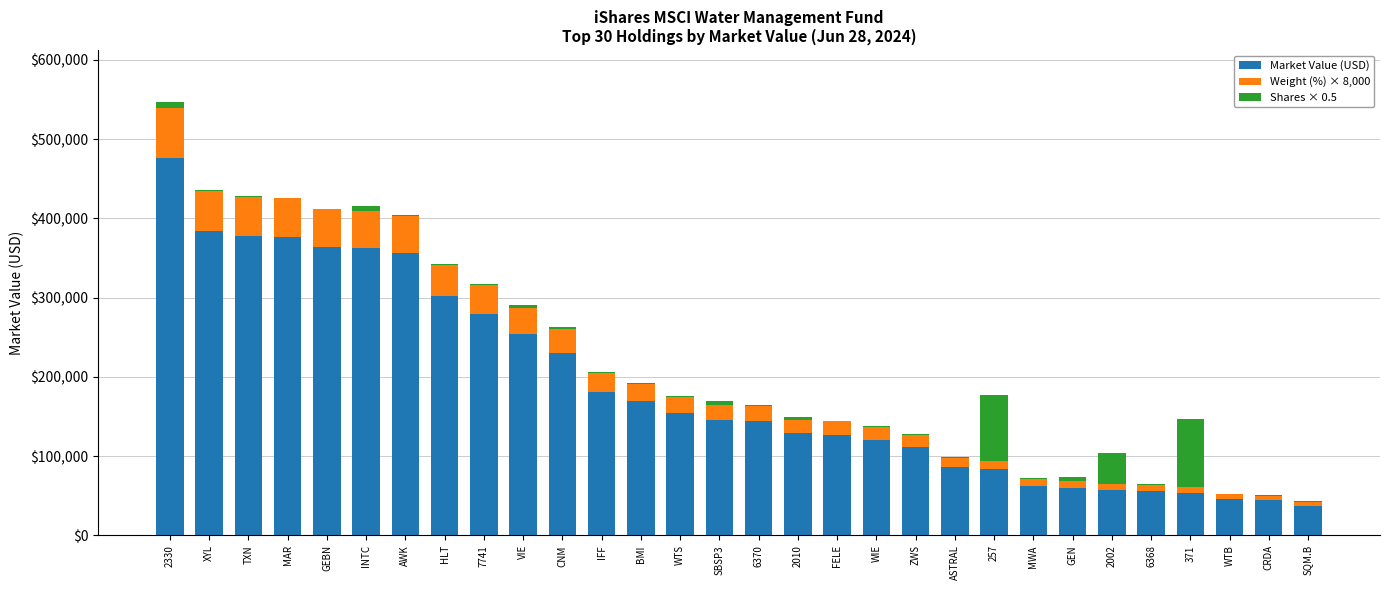

The Market Value (USD) series shows 214405.3 at FELE. True or false?

False